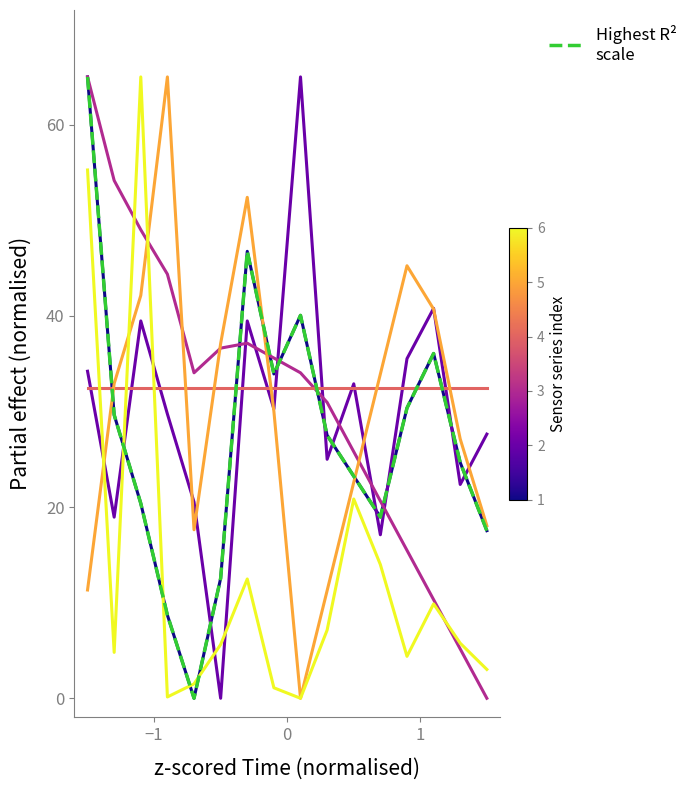

True or false: BME280_pressure_norm has a value of 32.9 at 00:14.

True